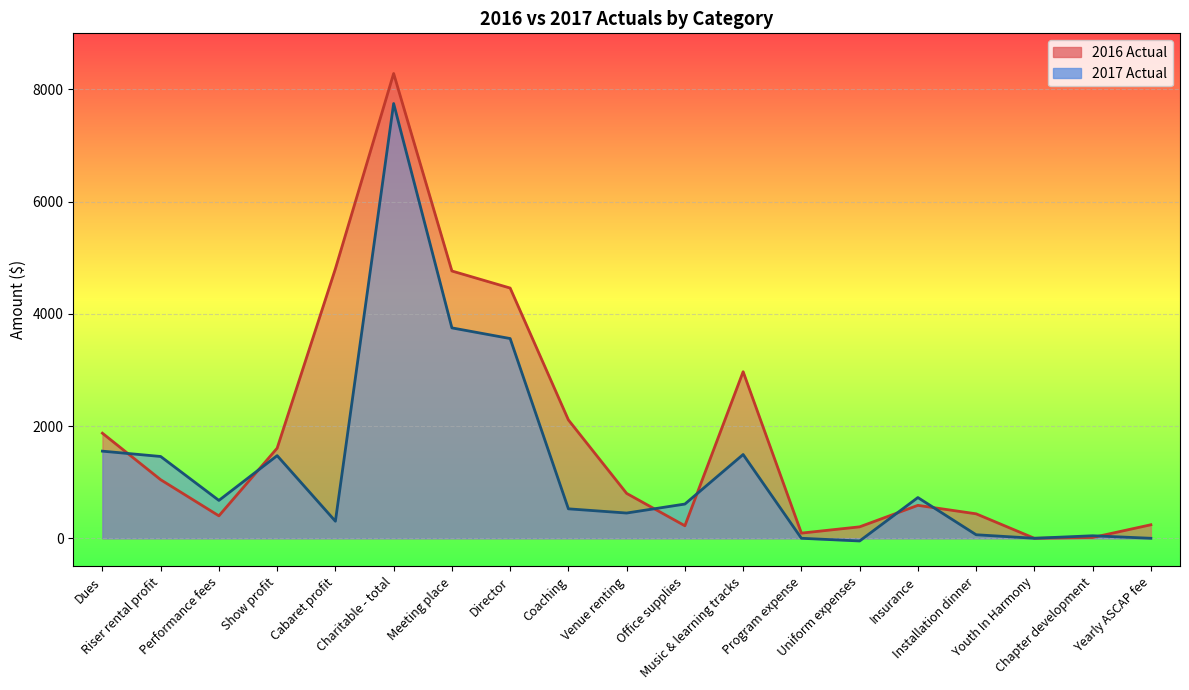

Is it true that 2016 Actual equals 4611 at Music & learning tracks?

False